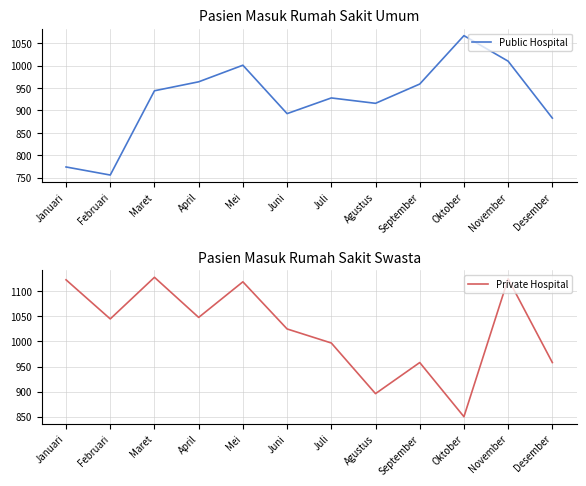

What is the label of the 10th point from the left?

Oktober